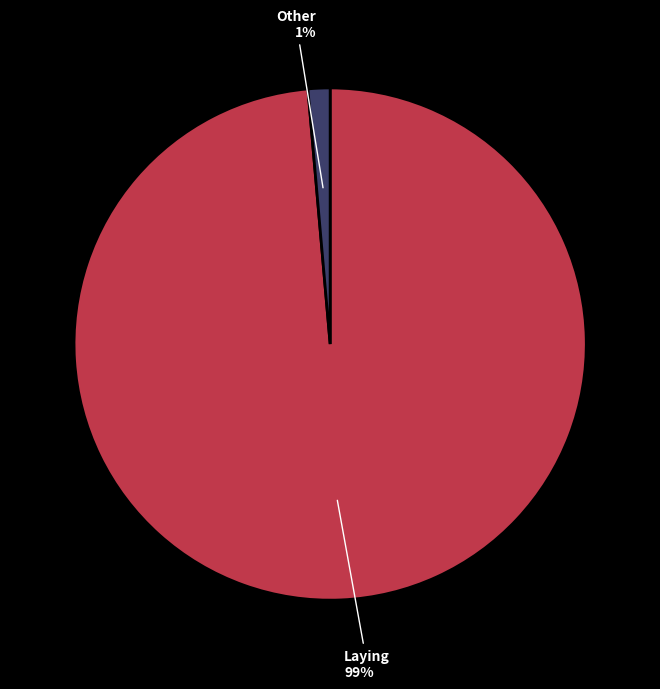

What is the smallest slice in the pie chart?

Other